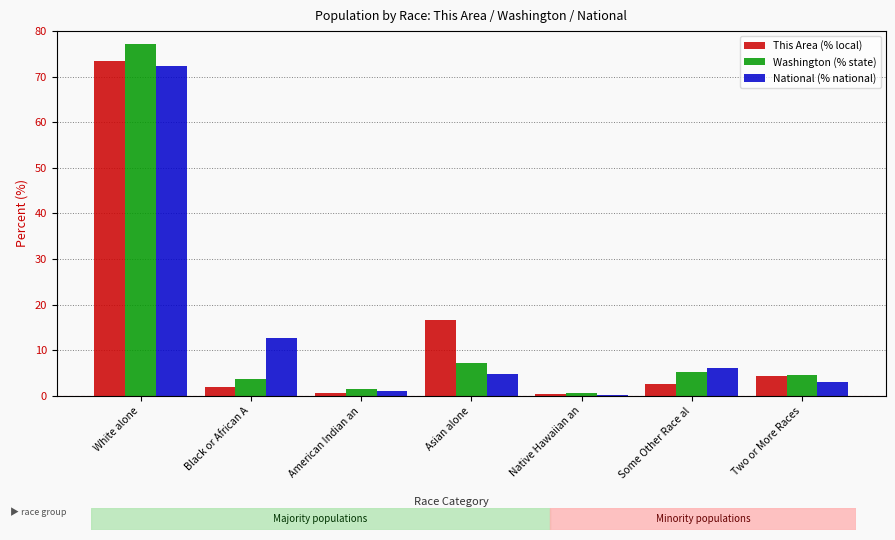

Which category has the highest value across all series?

White alone